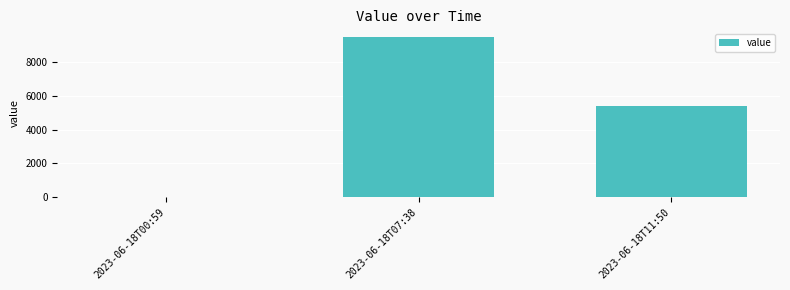

At which label is the value closest to 4748?

2023-06-18T11:50